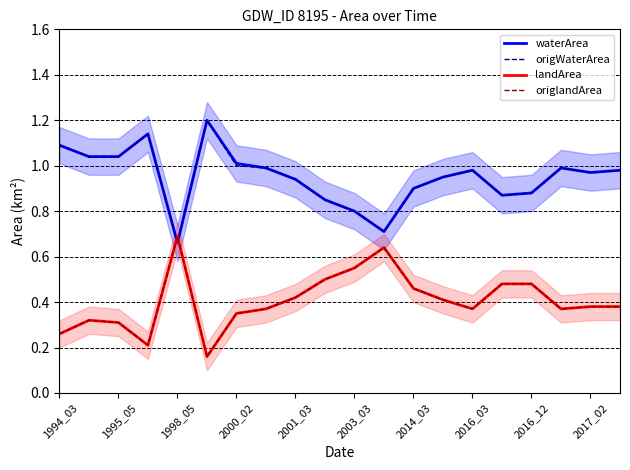

What is the maximum value shown in the chart?

1.2